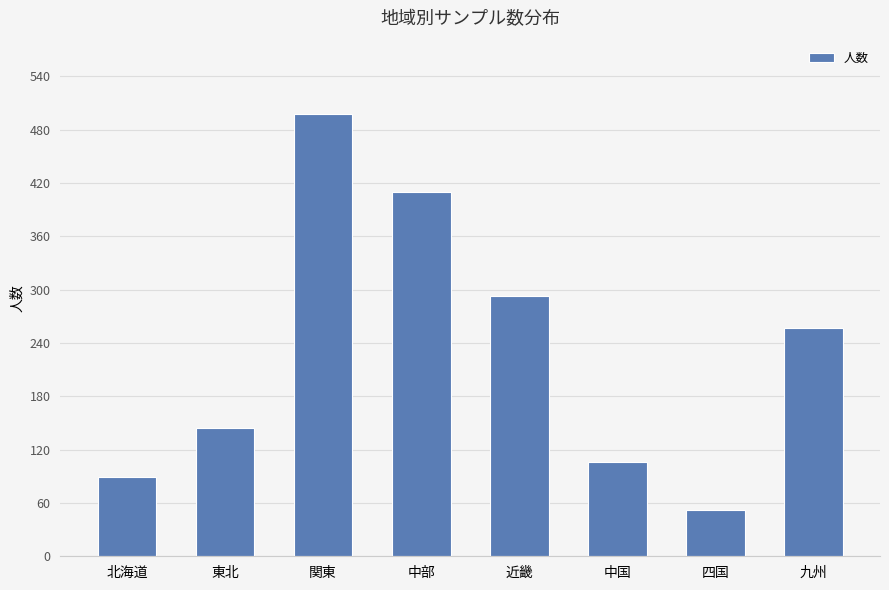

List the labels in order of value, smallest first.

四国, 北海道, 中国, 東北, 九州, 近畿, 中部, 関東